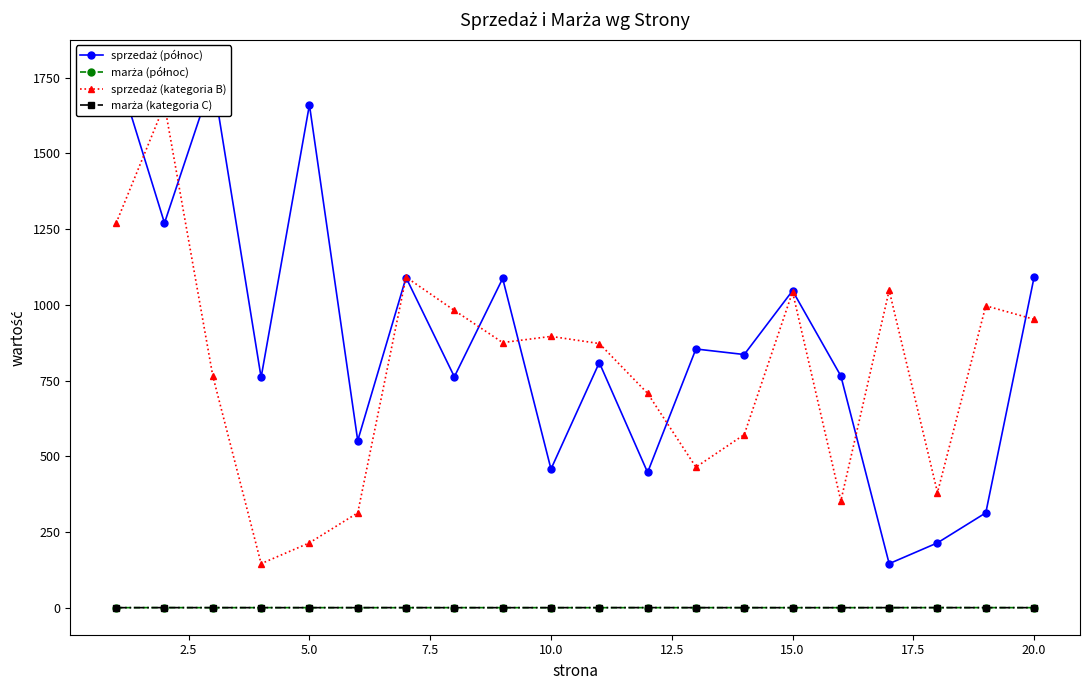

What is the minimum value shown in the chart?

0.3